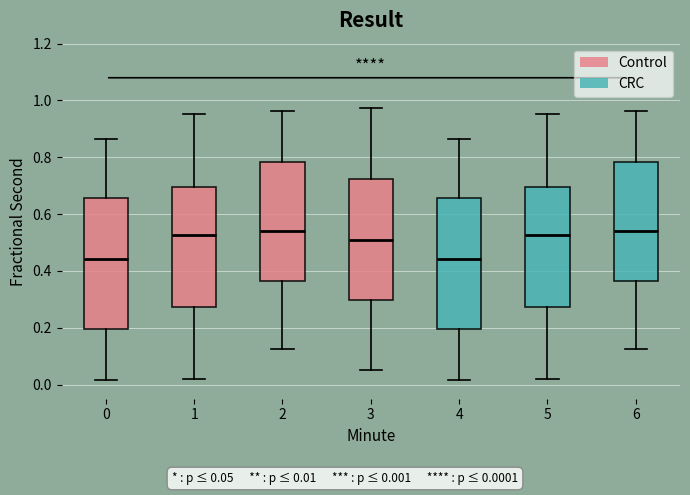

Reading left to right, transcribe this box plot: for each box, give where its median line is, the range the box spans, and where its two whiskers end, as read against the y-axis. The values are not printed on the chart, so give them approximately, as read against the axis.

0: median 0.44, box 0.20 to 0.66, whiskers 0.02 to 0.86
1: median 0.52, box 0.28 to 0.70, whiskers 0.02 to 0.96
2: median 0.54, box 0.36 to 0.78, whiskers 0.12 to 0.96
3: median 0.52, box 0.30 to 0.72, whiskers 0.06 to 0.98
4: median 0.44, box 0.20 to 0.66, whiskers 0.02 to 0.86
5: median 0.52, box 0.28 to 0.70, whiskers 0.02 to 0.96
6: median 0.54, box 0.36 to 0.78, whiskers 0.12 to 0.96